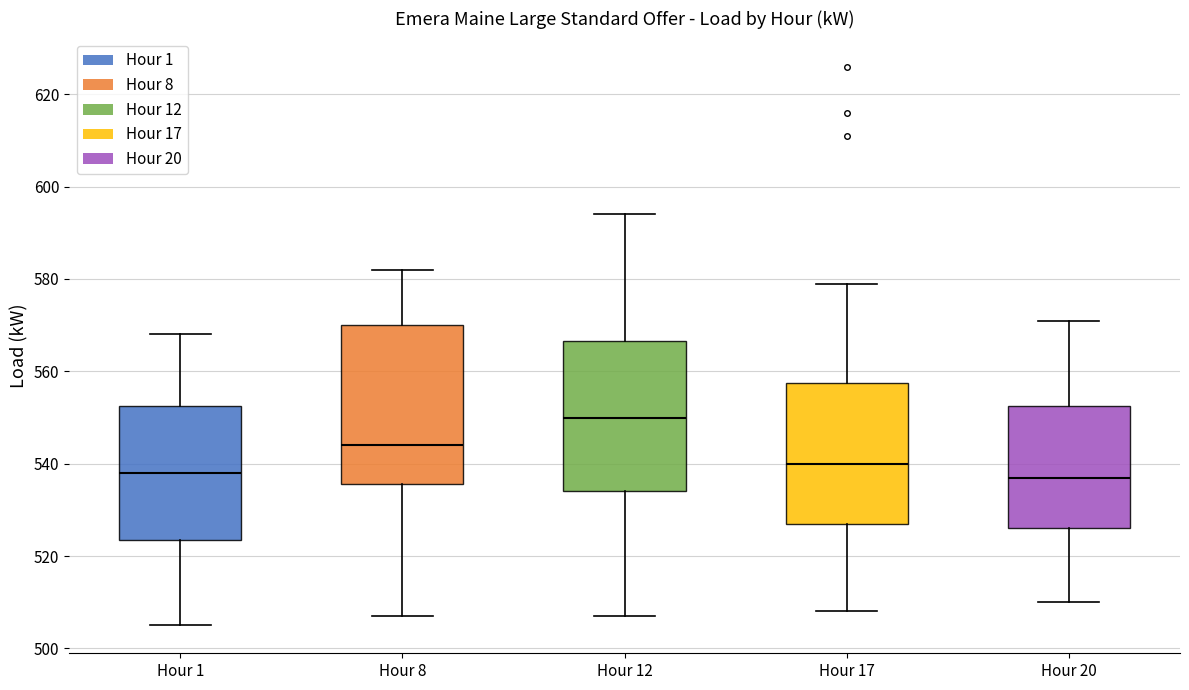

Which box has the highest median line?

Hour 12